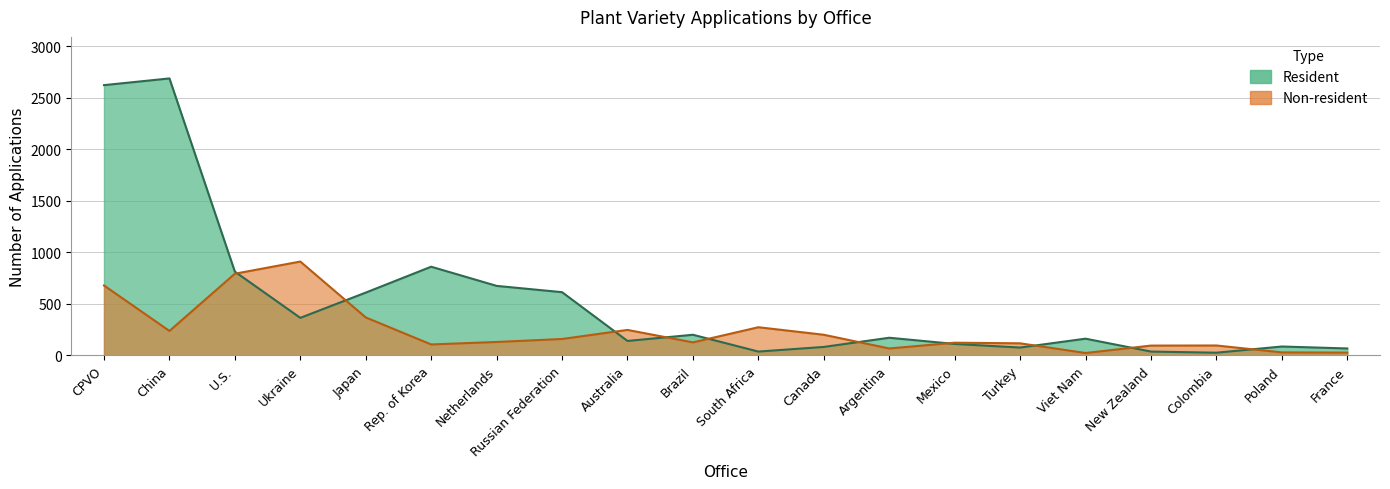

How many values in the Resident series are below 171?

10